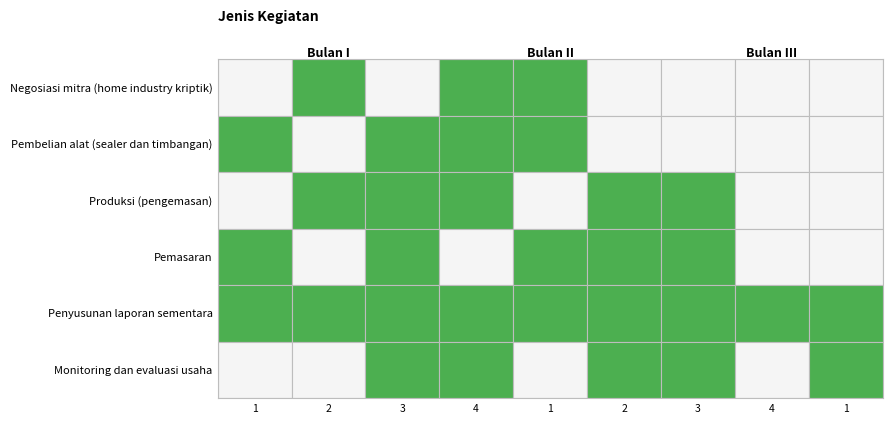

Which series has the largest range (max minus min)?

row1